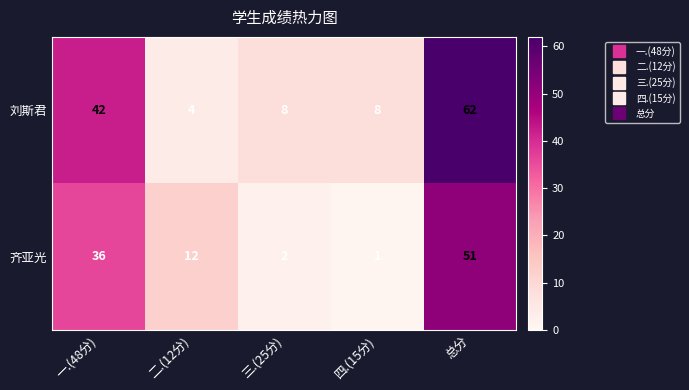

What is the difference between the 齐亚光 values at 二.(12分) and 总分?

39